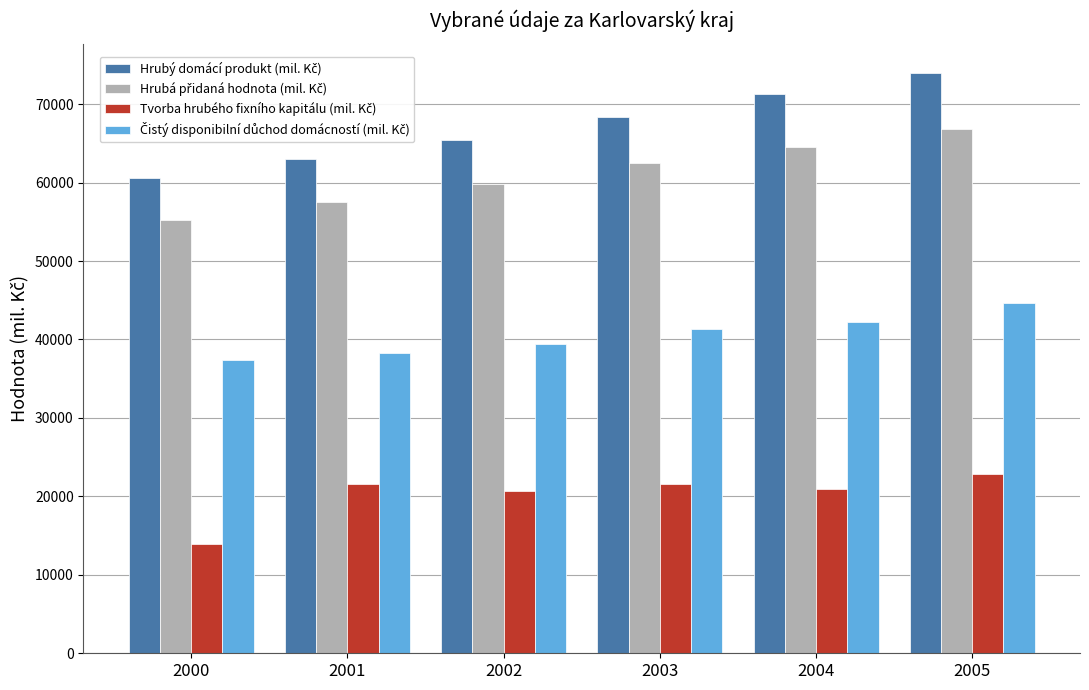

What is the minimum value shown in the chart?

13918